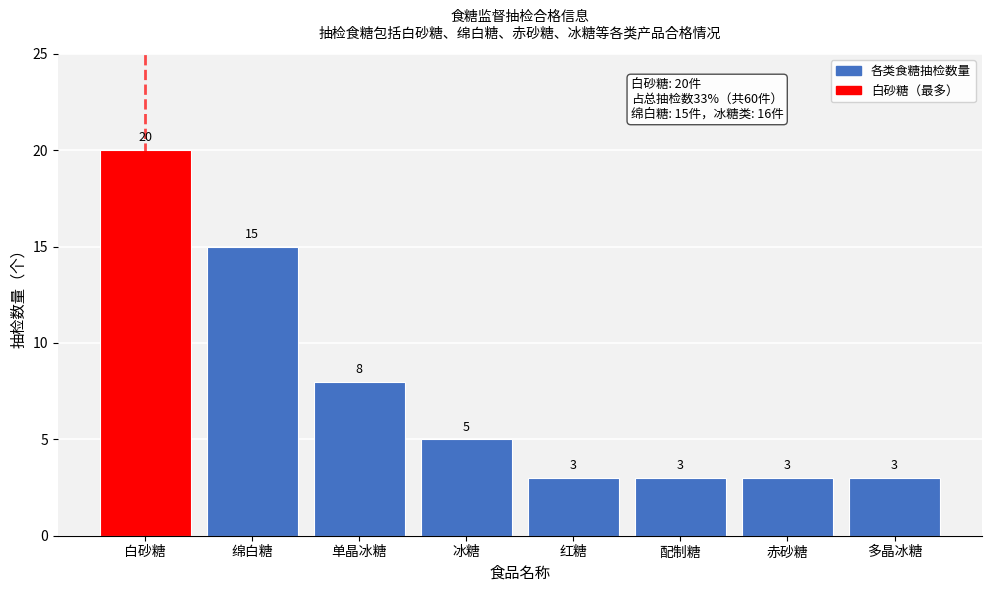

Reading left to right, extract all data points from this chart.

白砂糖=20	绵白糖=15	单晶冰糖=8	冰糖=5	红糖=3	配制糖=3	赤砂糖=3	多晶冰糖=3